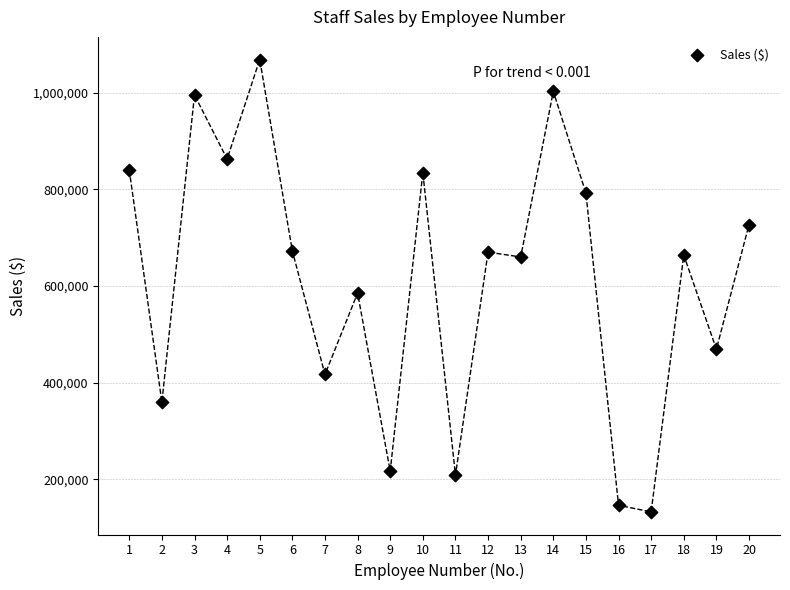

What is the range of X values (max minus min)?

19